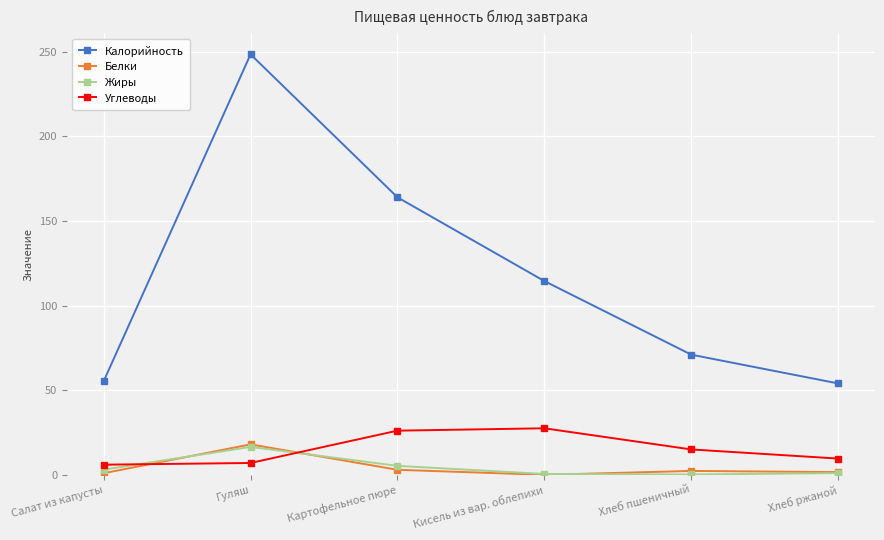

How many lines are shown in the chart?

4